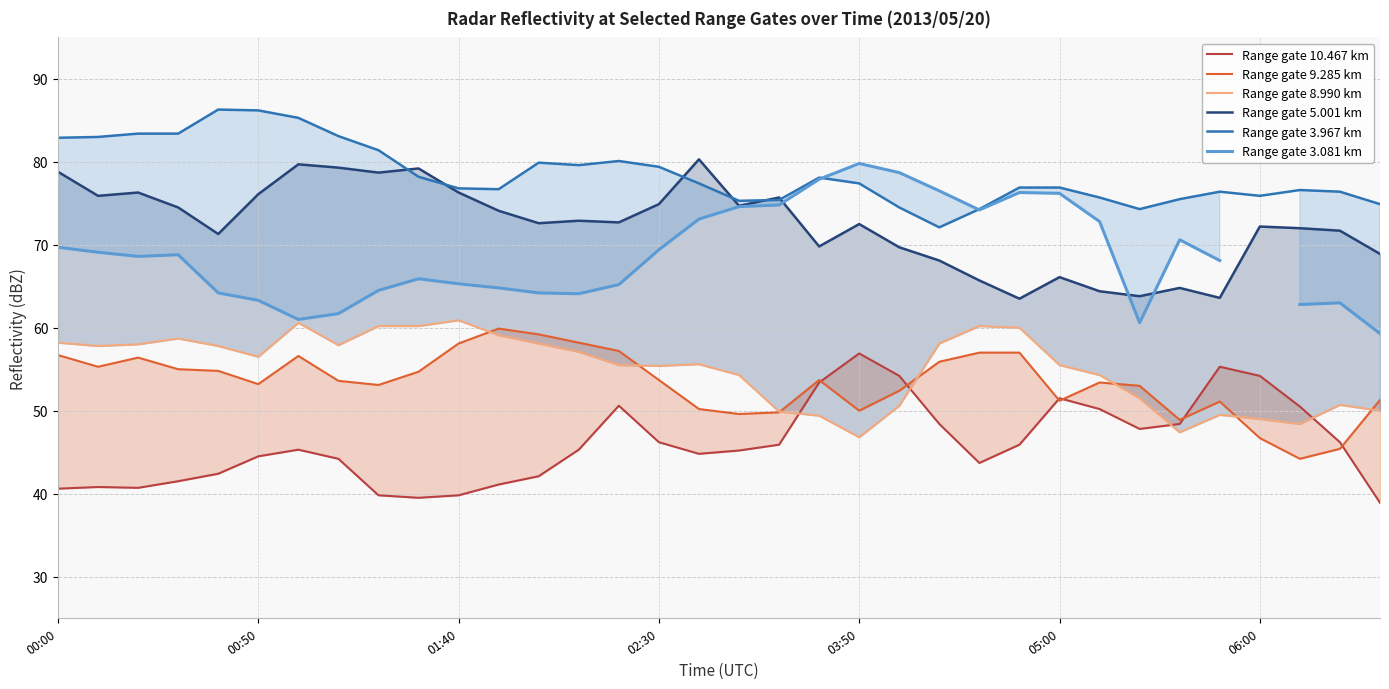

The value of Range gate 3.967 km at 00:00 is 82.9. True or false?

True